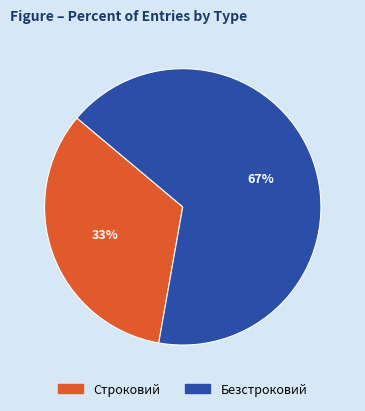

Which slice represents more than half of the pie?

Безстроковий